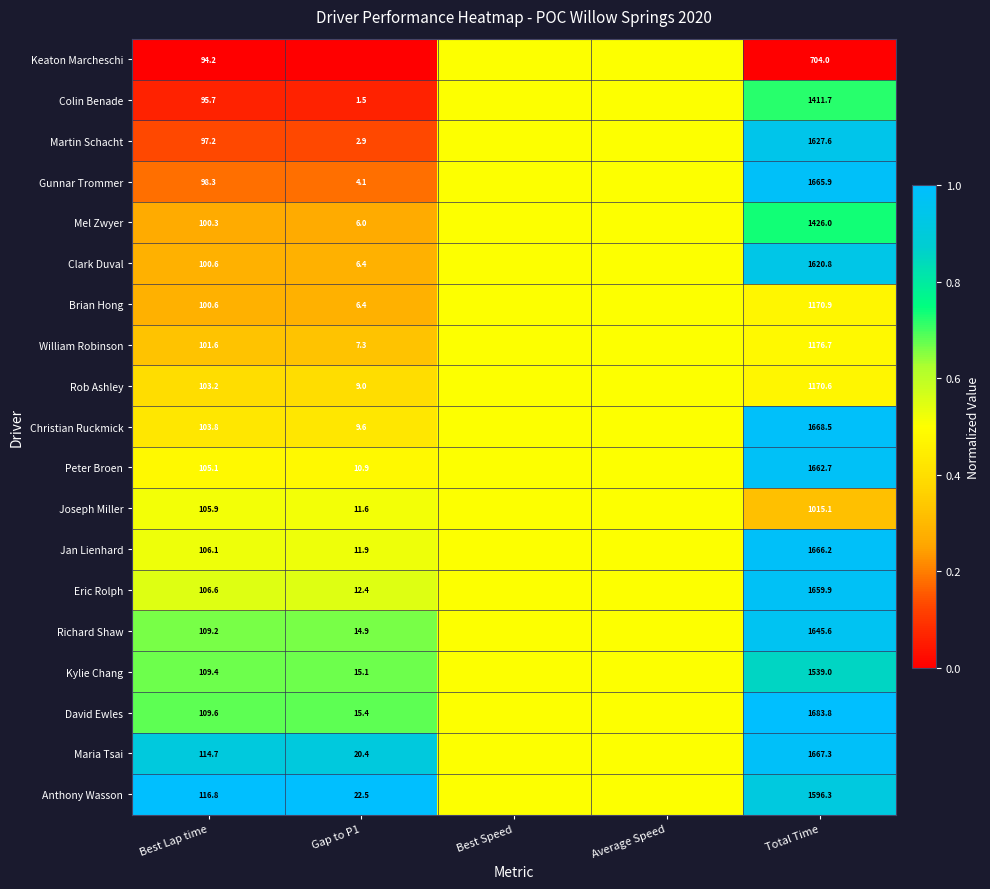

Between Best Lap time and Total Time, which series saw the biggest shift?

David Ewles